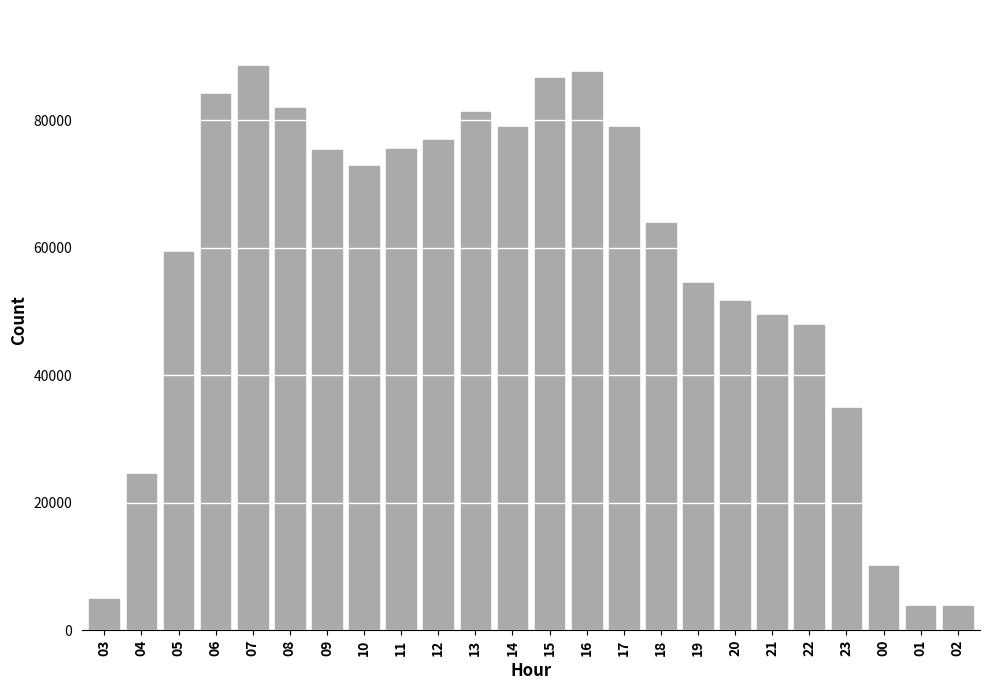

What is the greatest value displayed?

88481